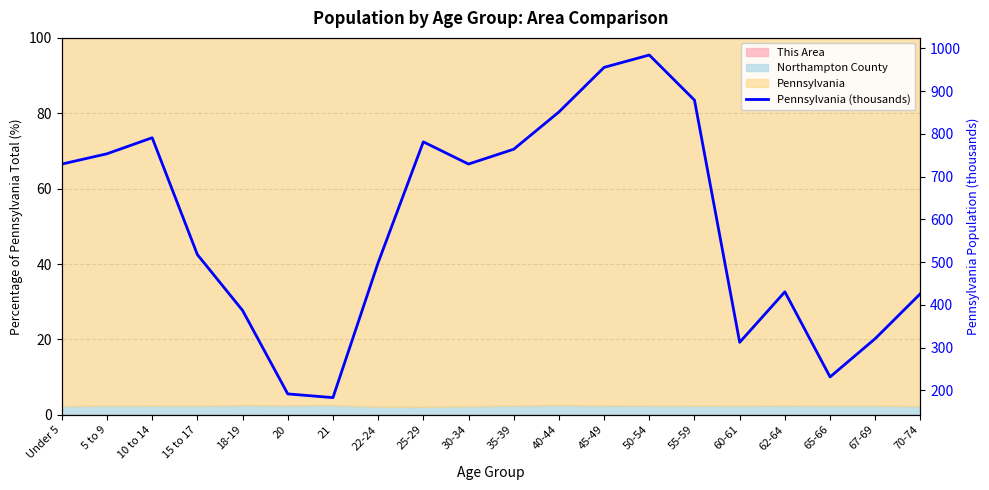

Rank the categories by value from lowest to highest.

21, 20, 65-66, 60-61, 67-69, 18-19, 70-74, 62-64, 22-24, 15 to 17, Under 5, 30-34, 5 to 9, 35-39, 25-29, 10 to 14, 40-44, 55-59, 45-49, 50-54